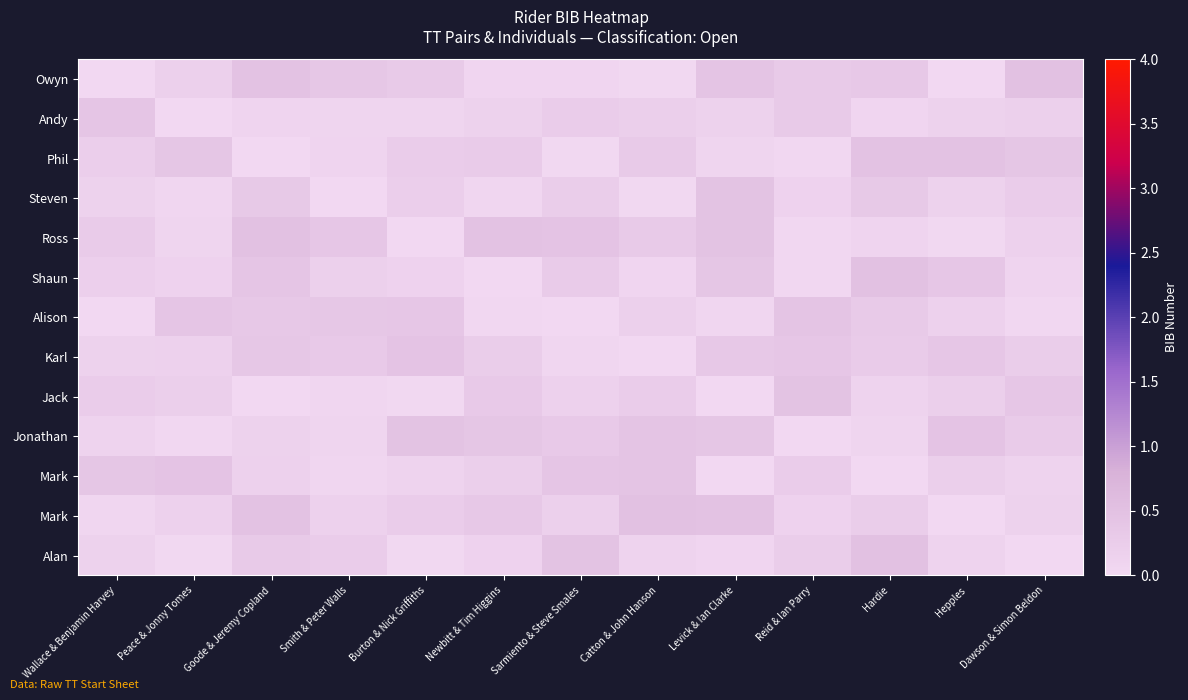

What is the spread (max minus min) of values at Newbitt & Tim Higgins?

0.5